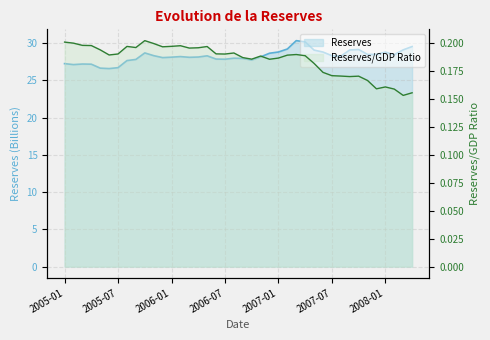

List the series in order of their overall mean, lowest first.

Reserves/GDP Ratio, Reserves